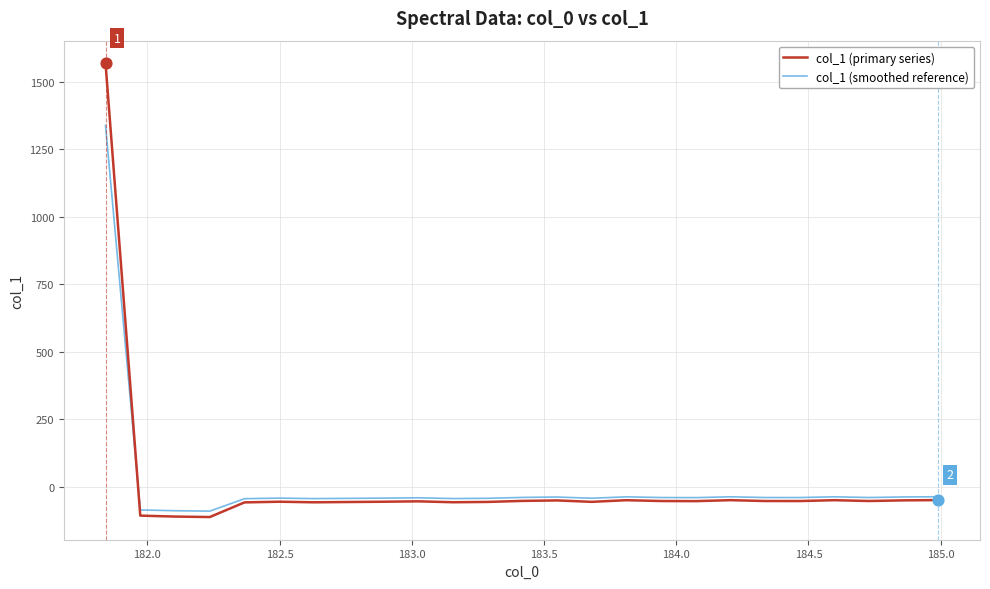

Which series has the widest spread of values?

col_1 (primary series)